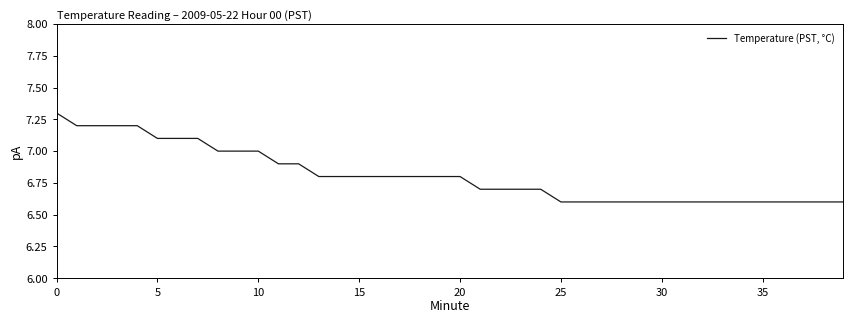

What is the minimum value shown in the chart?

6.6